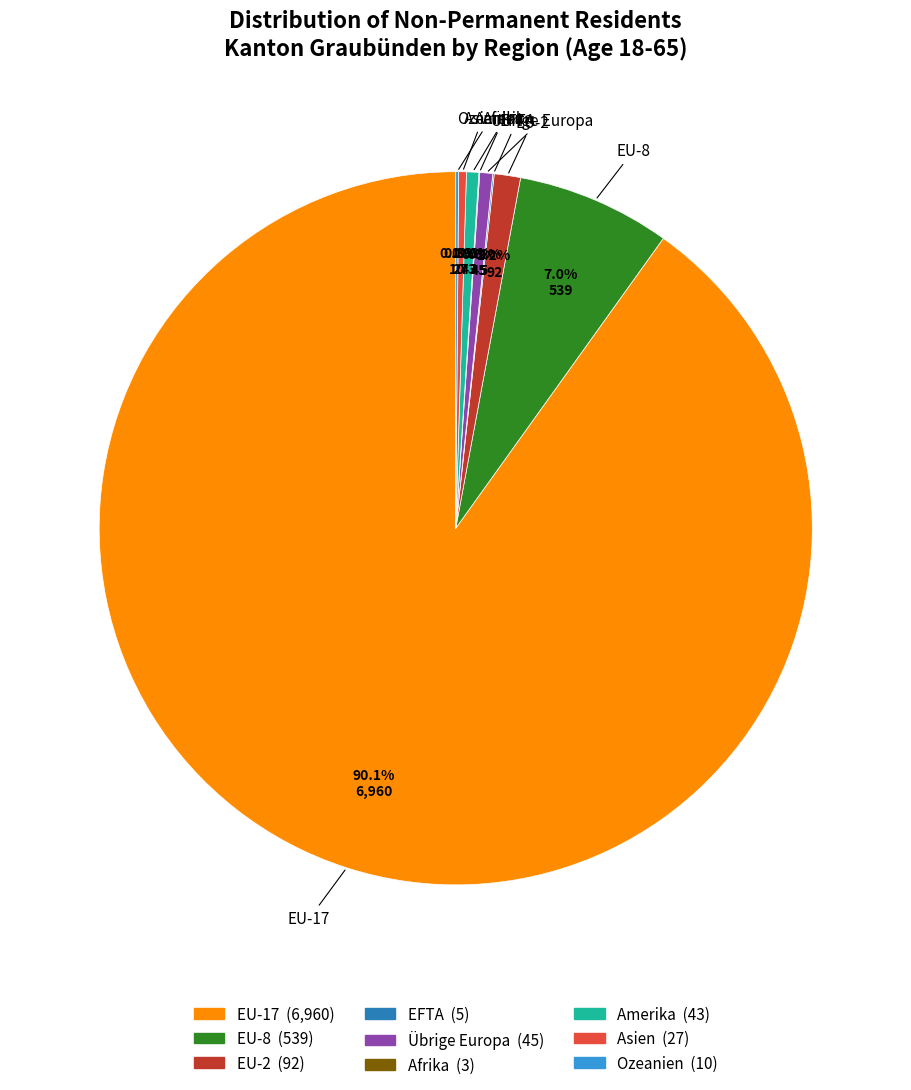

Is it true that Amerika is 1% of the pie?

True